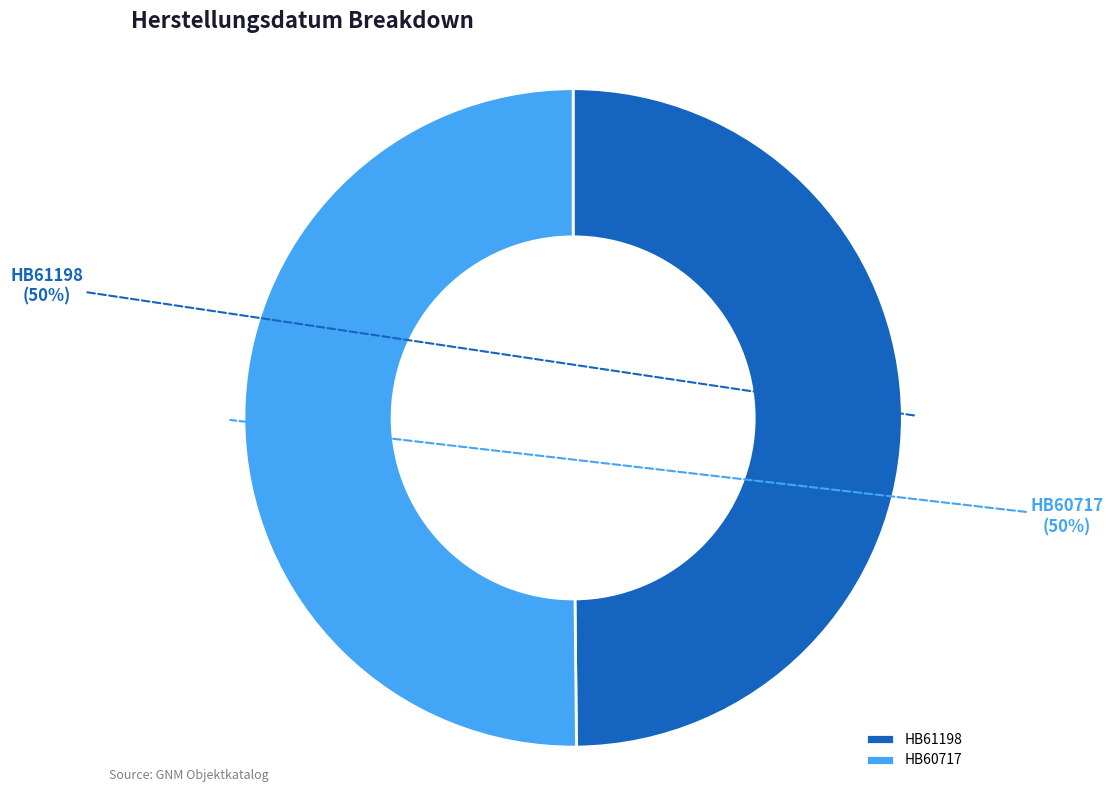

What percentage is the HB61198 slice, to the nearest percent?

50%